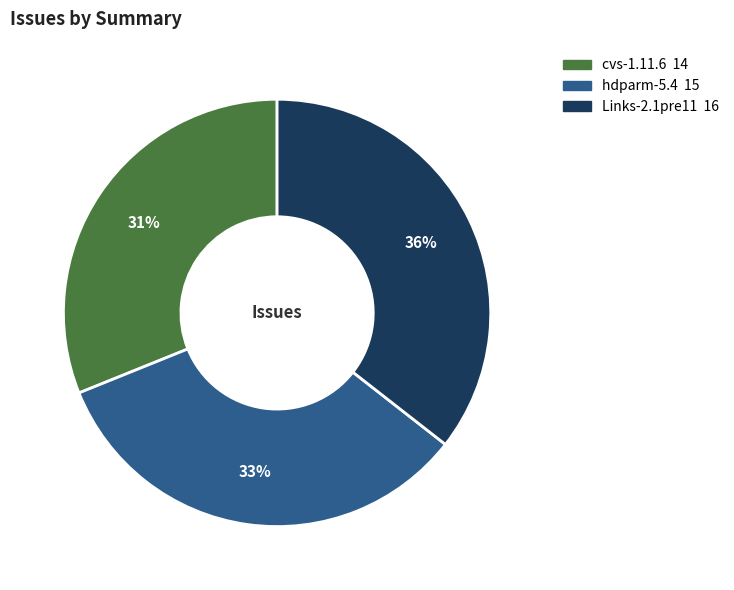

Combined, do cvs-1.11.6 and Links-2.1pre11 account for over 50%?

Yes